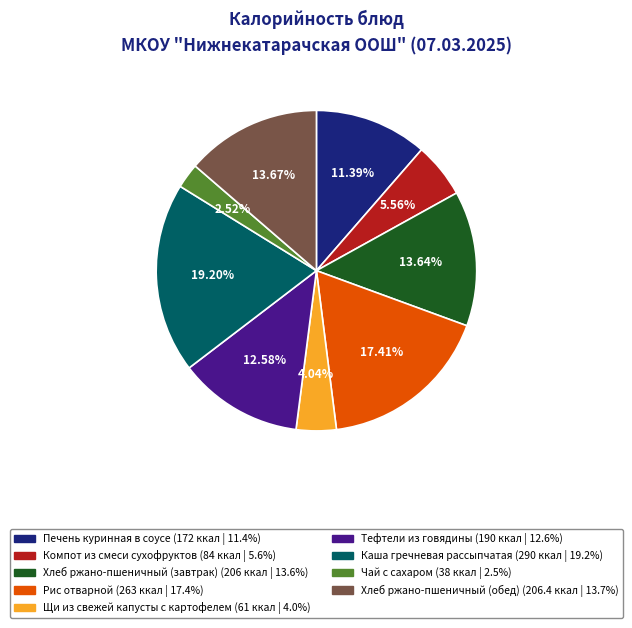

What is the ratio of the value at Чай с сахаром to the value at Печень куринная в соусе?

0.2